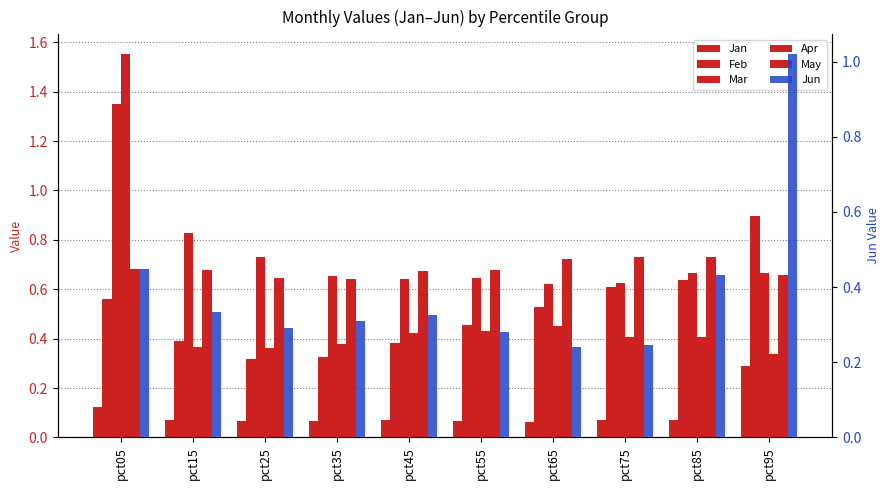

At which label is Mar closest to 0?

pct65